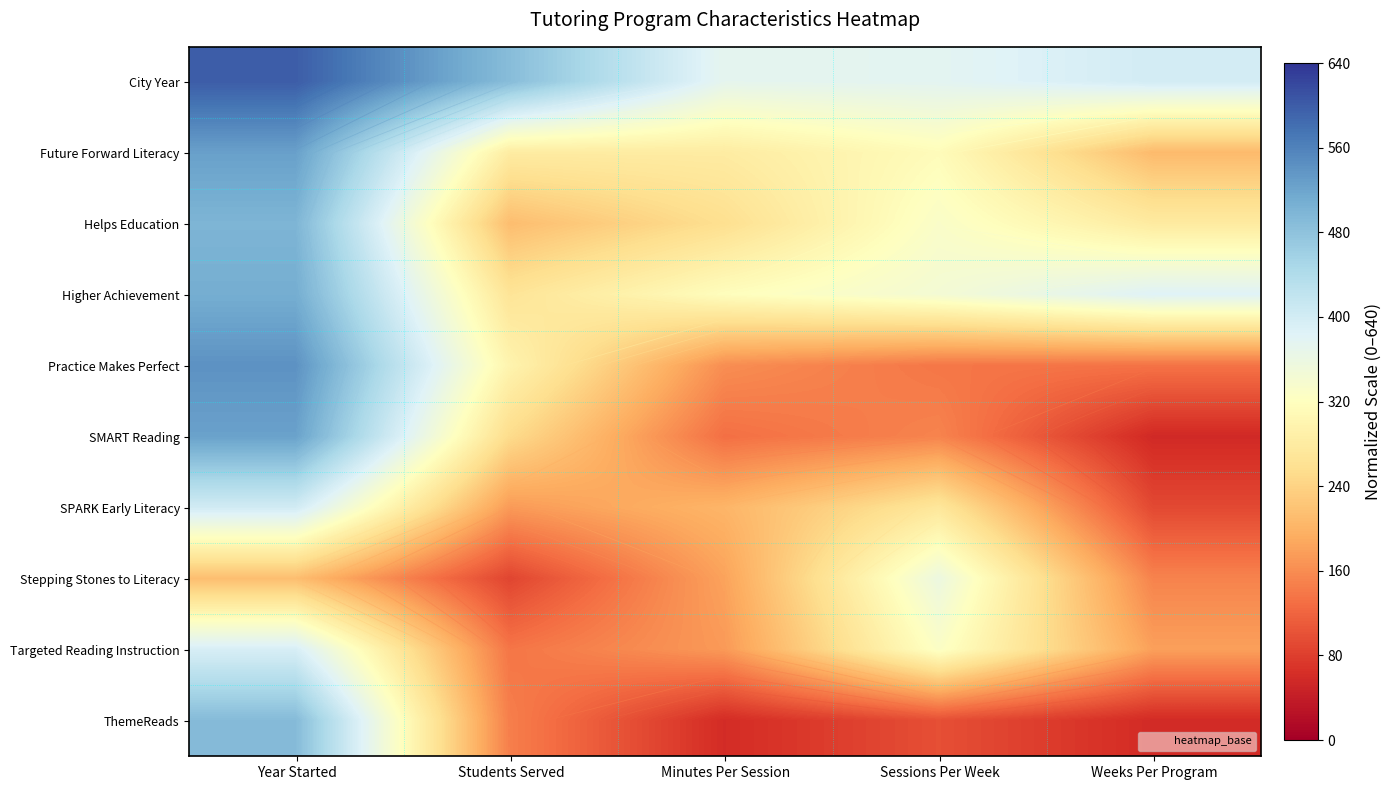

The value of ThemeReads at Weeks Per Program is 58.0. True or false?

True